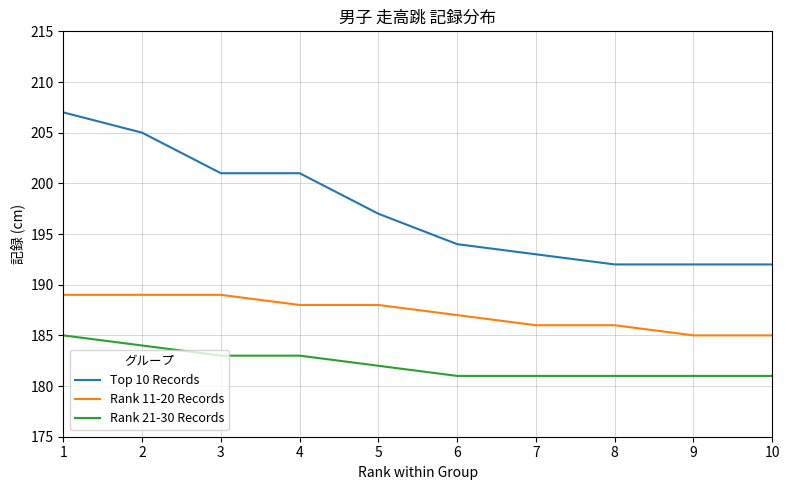

How many lines are shown in the chart?

3